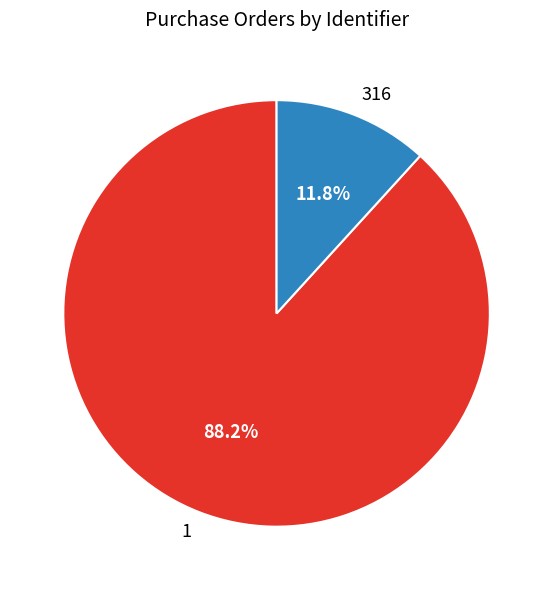

Approximately how many times larger is the value at 316 compared to 1?

0.1